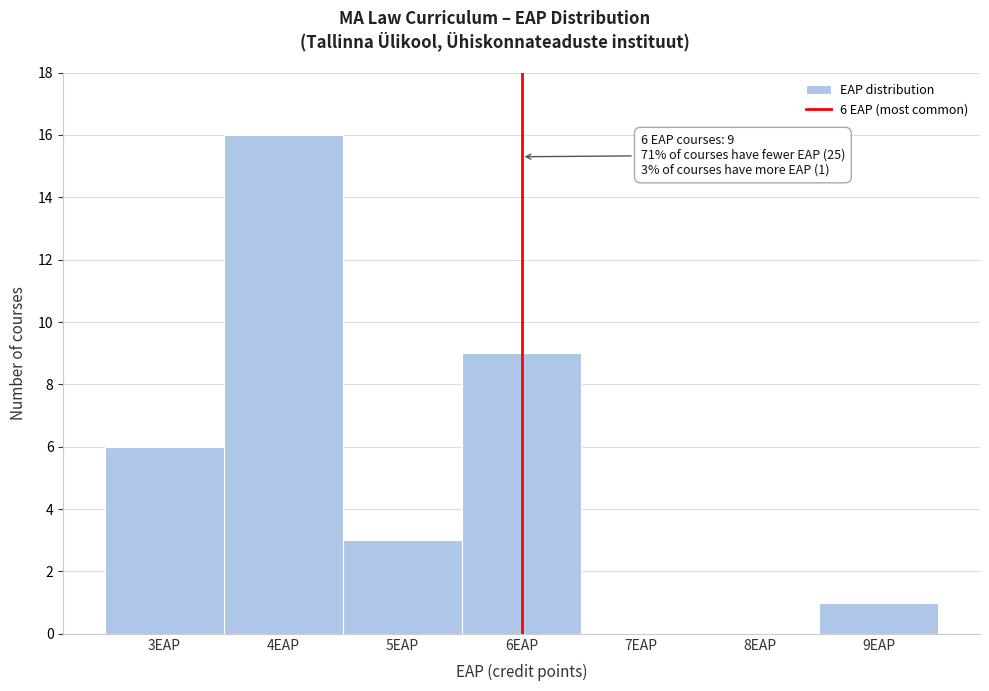

Which range on the x-axis has the tallest bar?

3.5 to 4.5